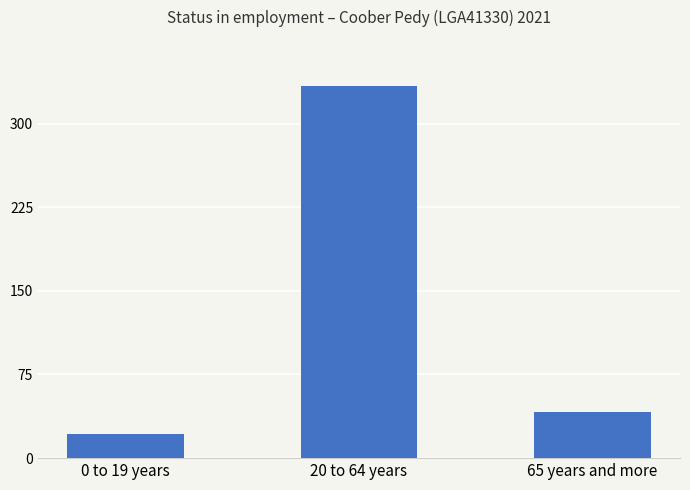

What is the smallest value displayed?

22